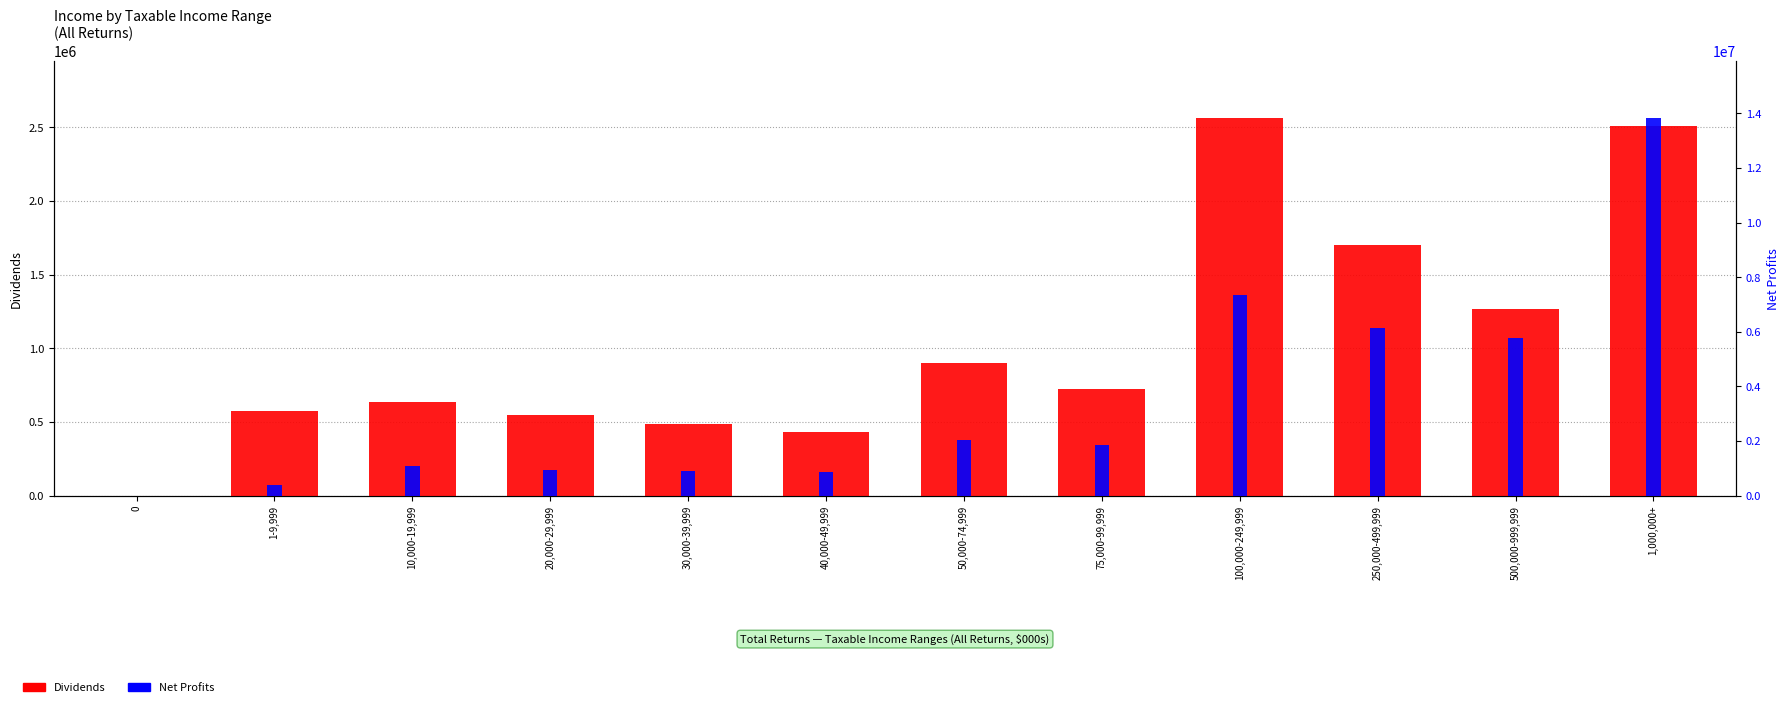

How many values in the Net Profits series are below 1839383?

6